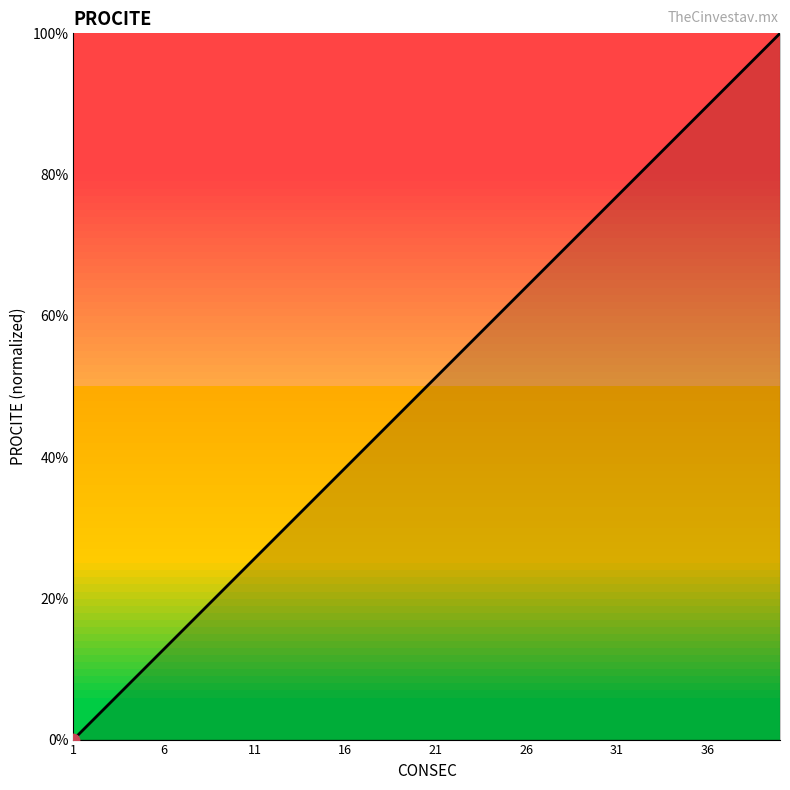

What is the difference between the maximum and minimum values?

100.0